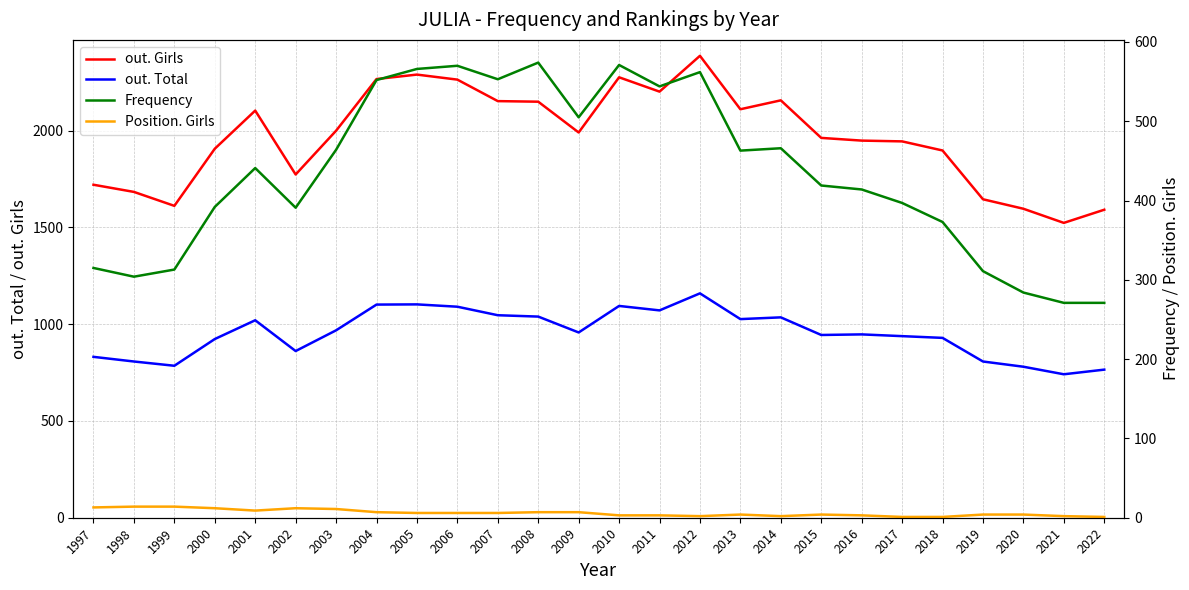

How many interior local peaks does the Frequency series have?

6